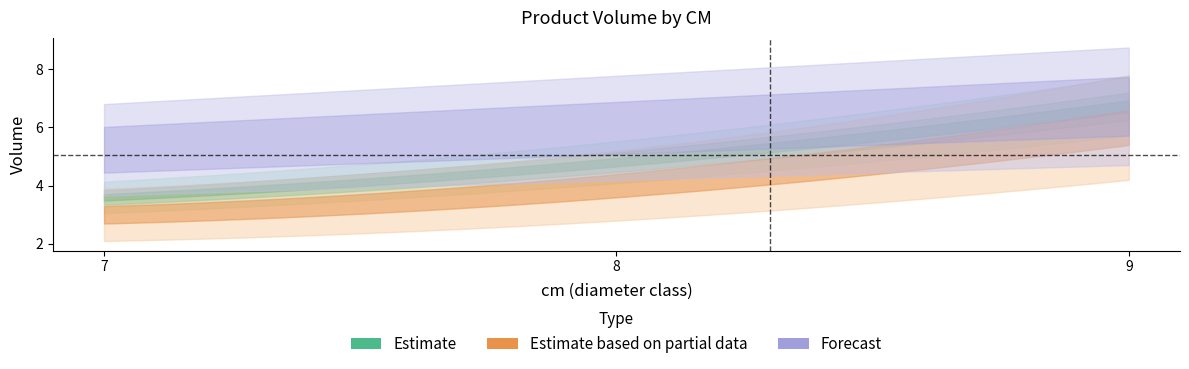

List the labels in order of produit_vtrh value, smallest first.

7, 8, 9